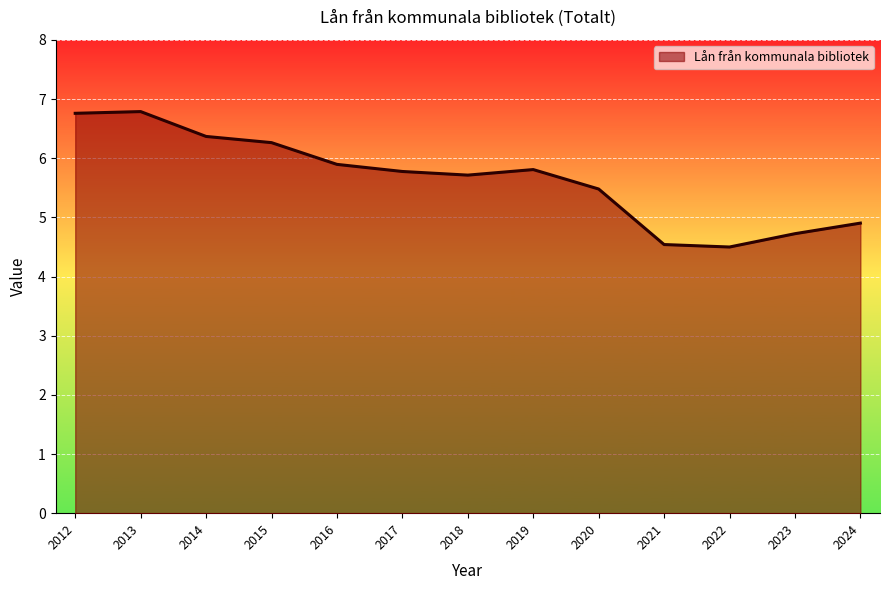

Where is the data nearest to the value 5?

2024